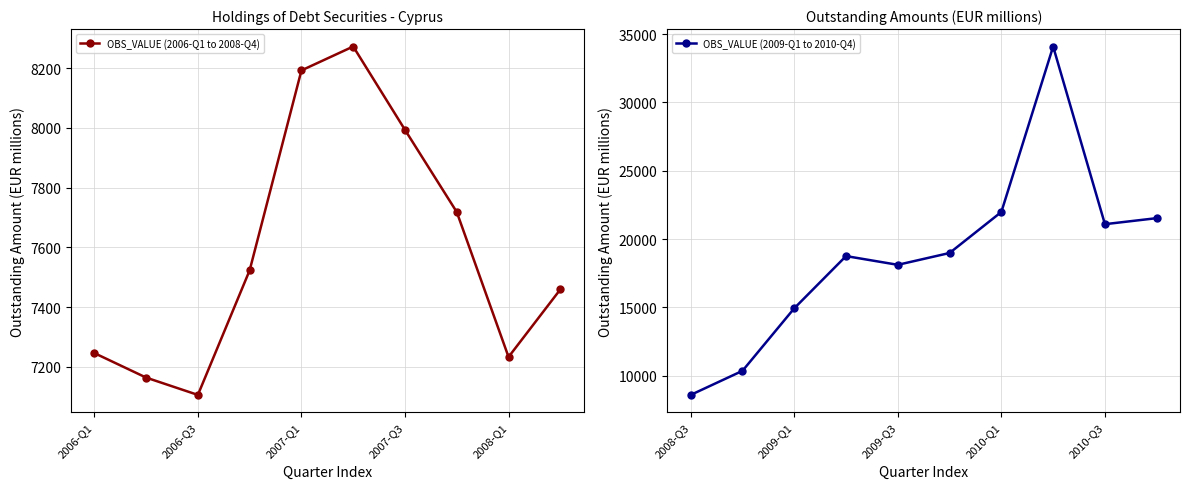

At which label does OBS_VALUE (2006-Q1 to 2008-Q4) reach its minimum?

2006-Q3